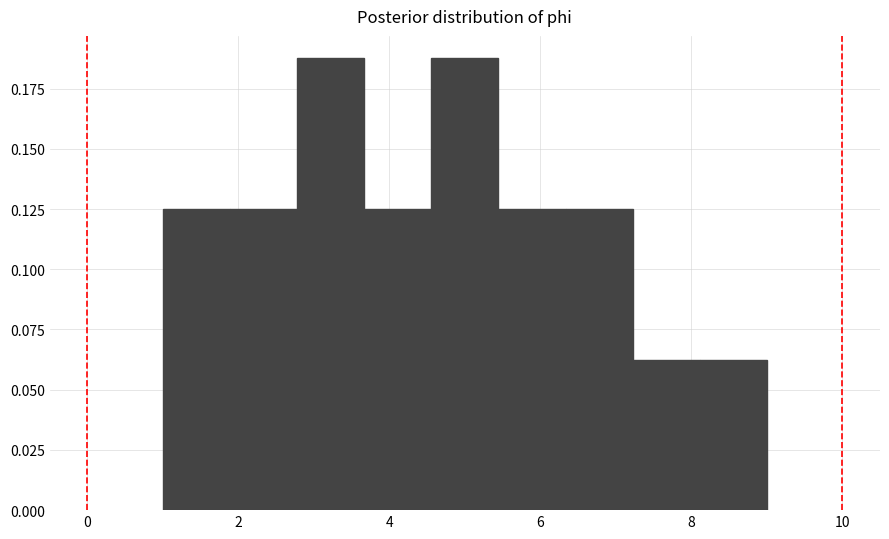

Reading left to right, list every bar in this chart as the range it spans on the x-axis followed by its height. Neither the bar edges nor the heights are printed on the chart, so give them approximately, as read against the axes.

1.0 to 1.8: 0.125
1.8 to 2.8: 0.125
2.8 to 3.6: 0.190
3.6 to 4.6: 0.125
4.6 to 5.4: 0.190
5.4 to 6.4: 0.125
6.4 to 7.2: 0.125
7.2 to 8.2: 0.065
8.2 to 9.0: 0.065